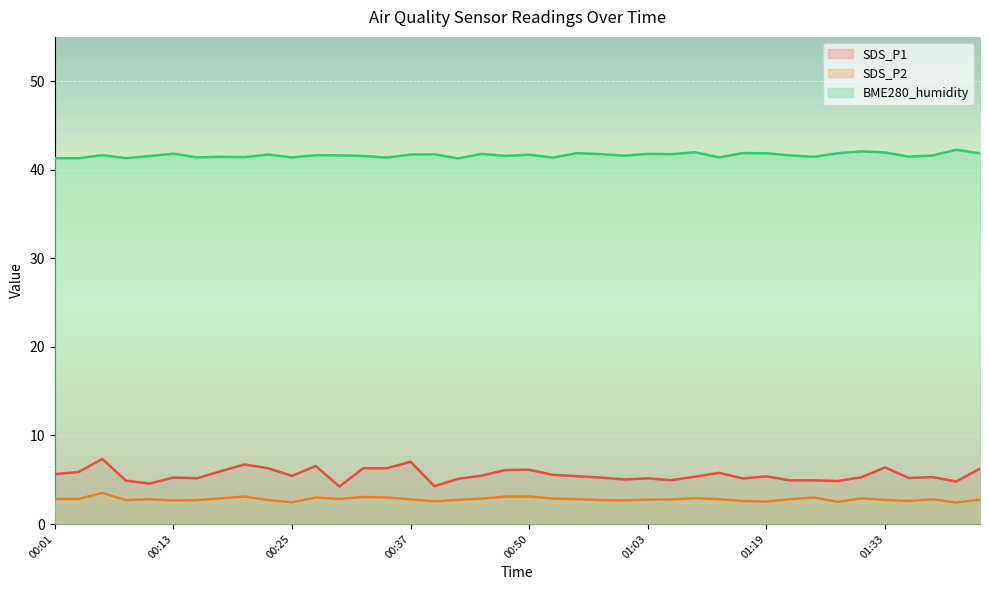

True or false: SDS_P1 and SDS_P2 cross at least once.

False